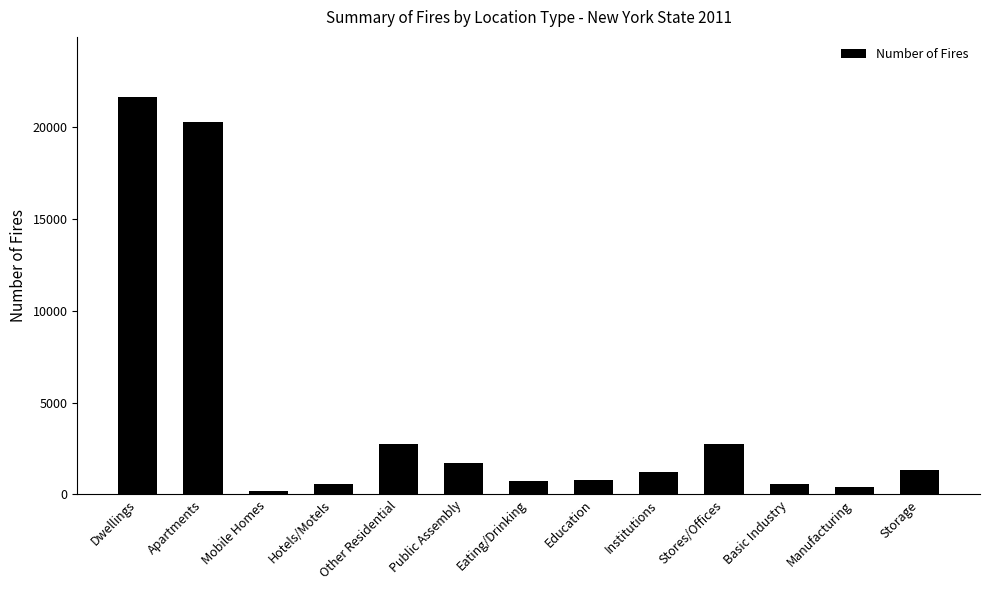

What is the label of the 5th bar from the right?

Institutions